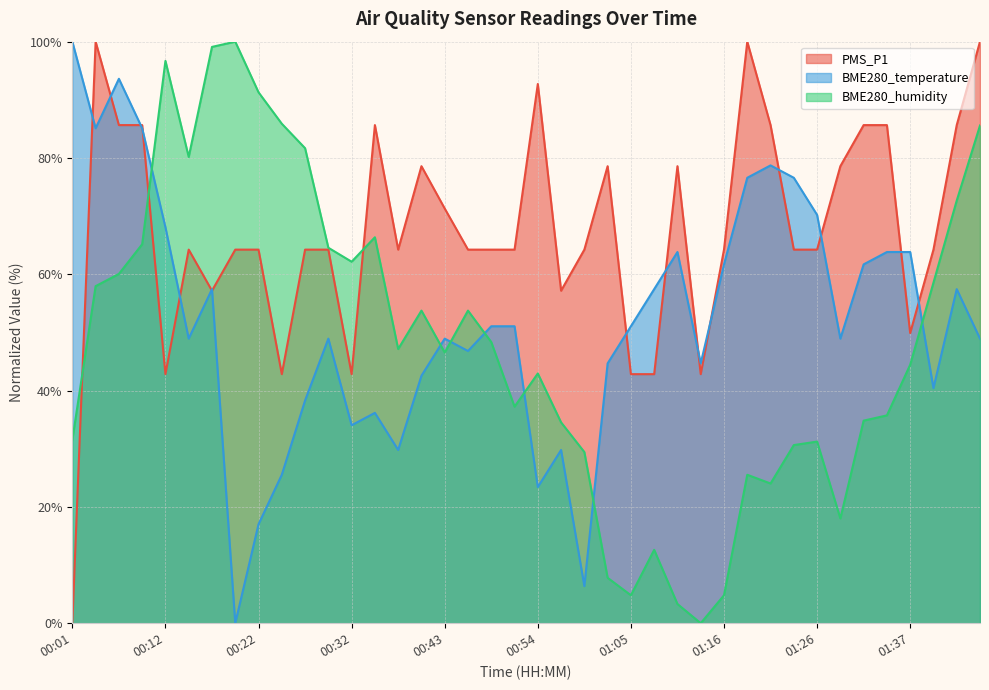

How many data points in BME280_temperature are above 51?

20